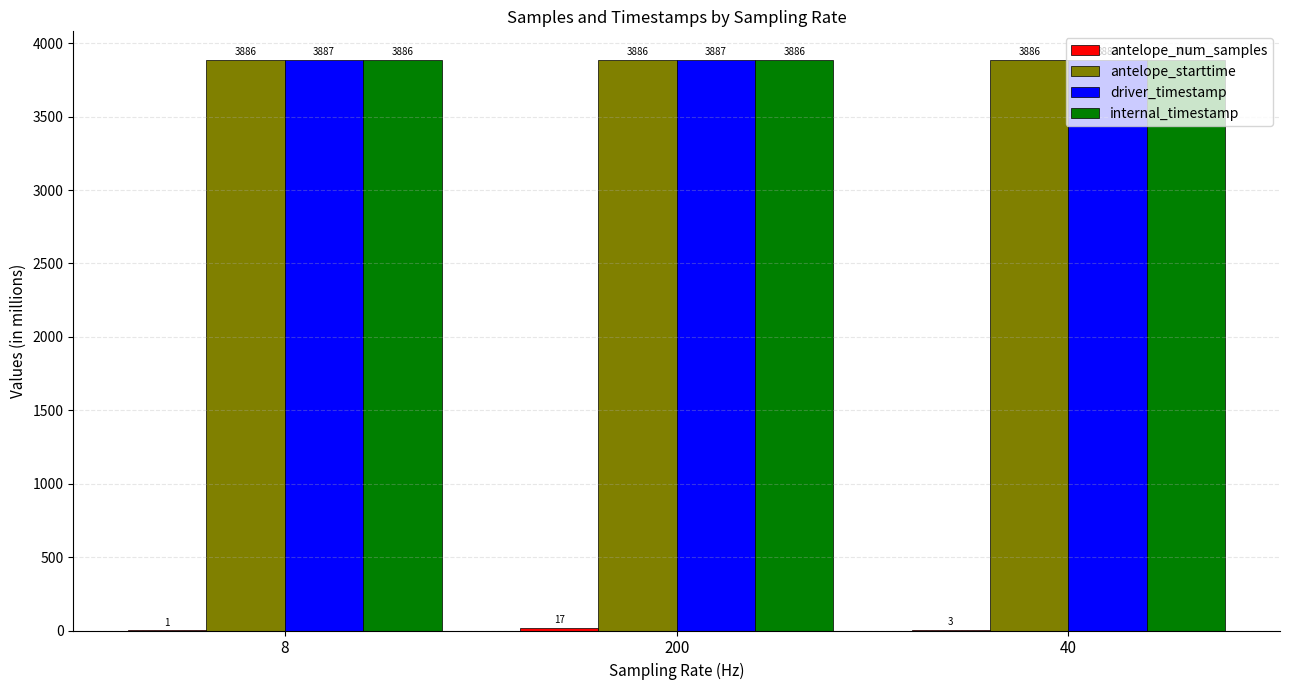

What is the maximum value for internal_timestamp?

3886.4